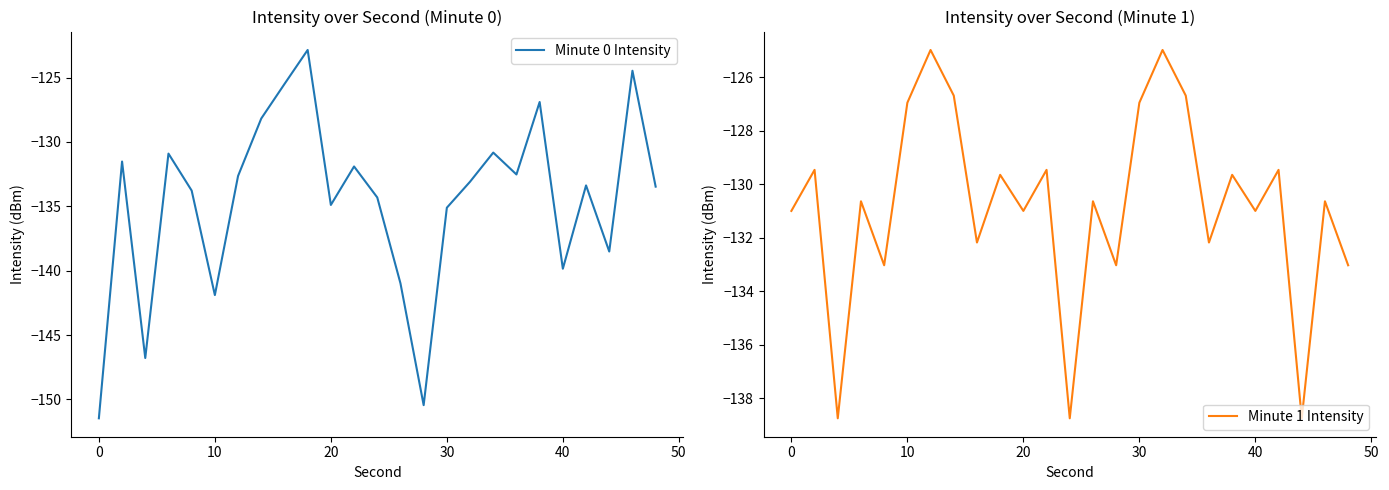

What is the spread (max minus min) of values at 20?

0.3